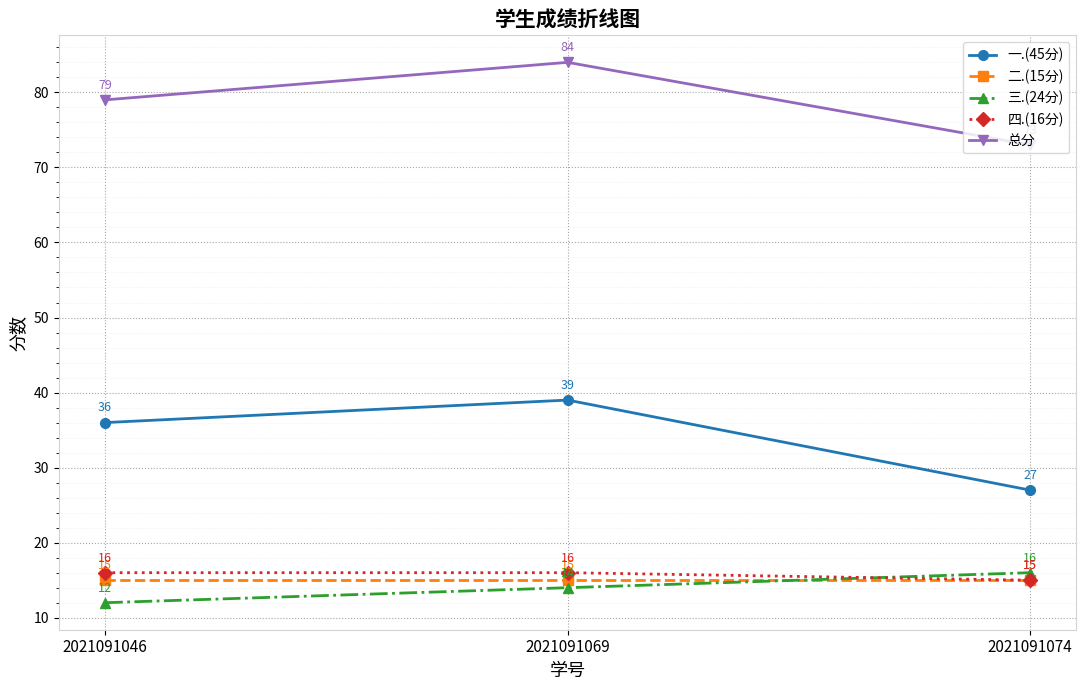

What is the difference between the maximum and minimum values in the 一.(45分) series?

12